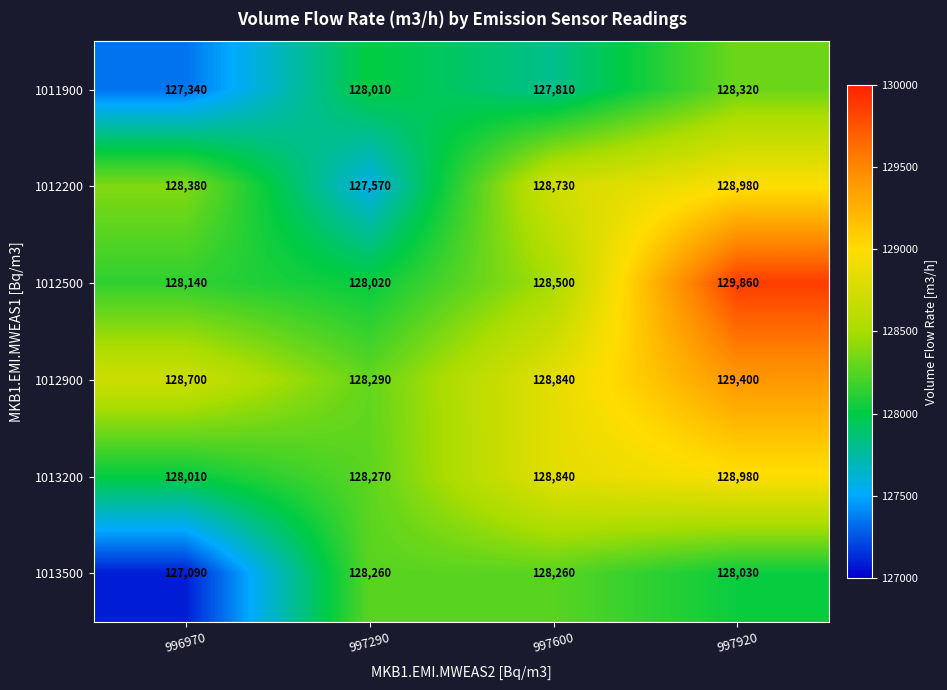

Rank the series at 996970 from lowest to highest value.

1013500, 1011900, 1013200, 1012500, 1012200, 1012900